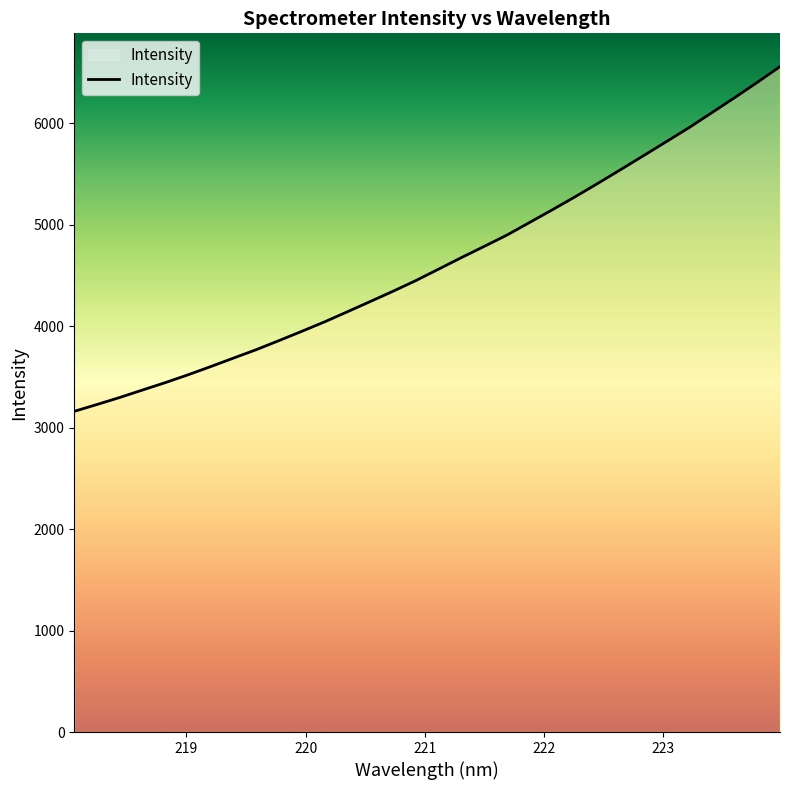

What is the greatest value displayed?

6559.4